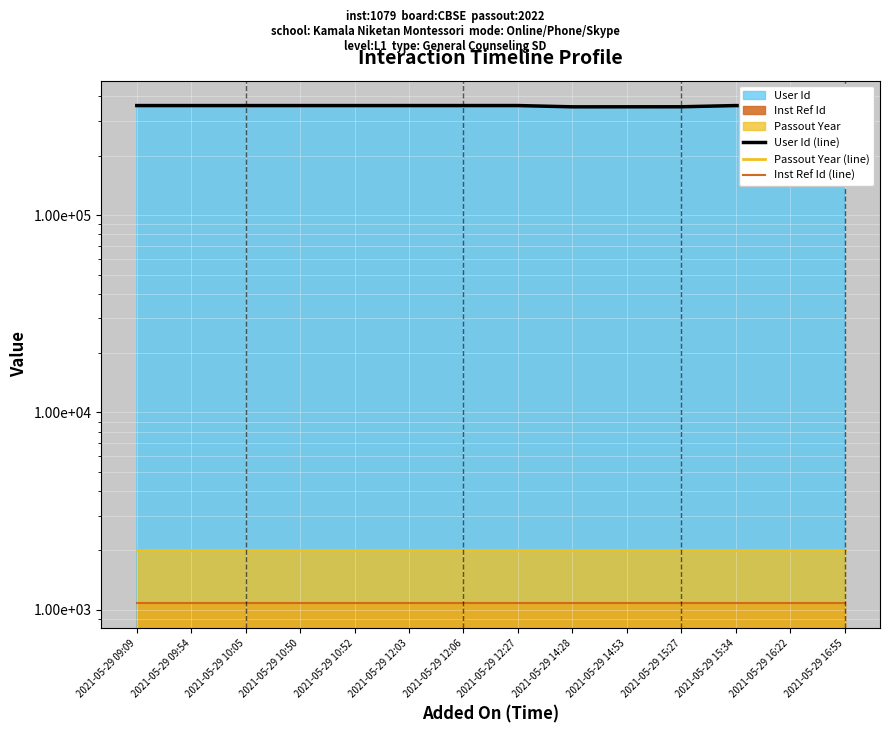

What is the sum of all User Id (line) values?

5003449